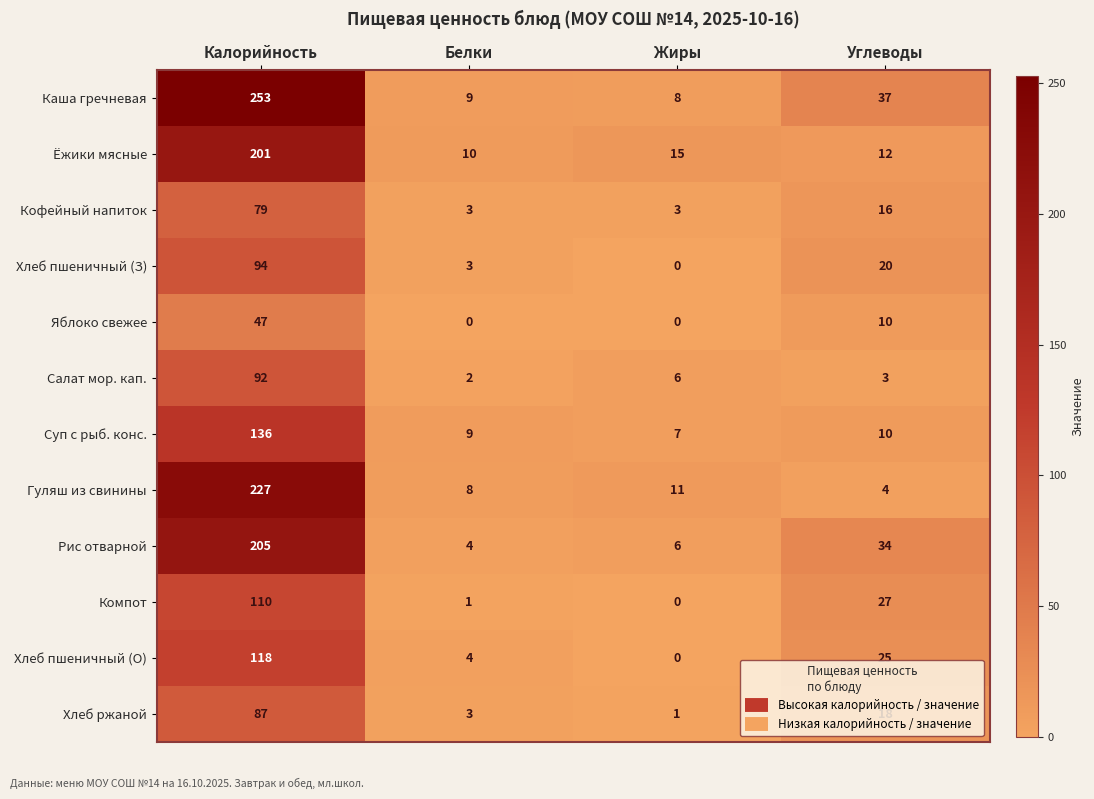

True or false: Каша гречневая has a value of 253 at Калорийность.

True